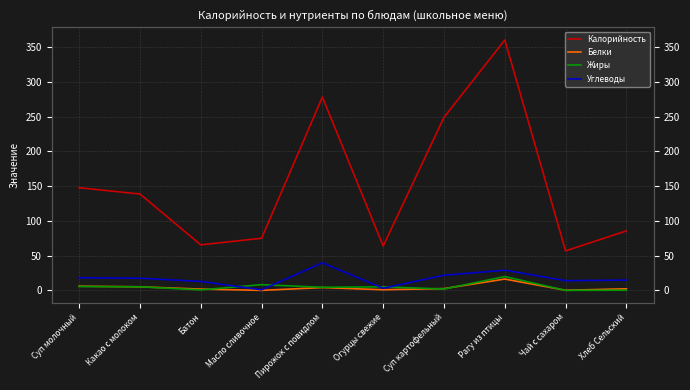

The value of Калорийность at Суп молочный is 91.7. True or false?

False